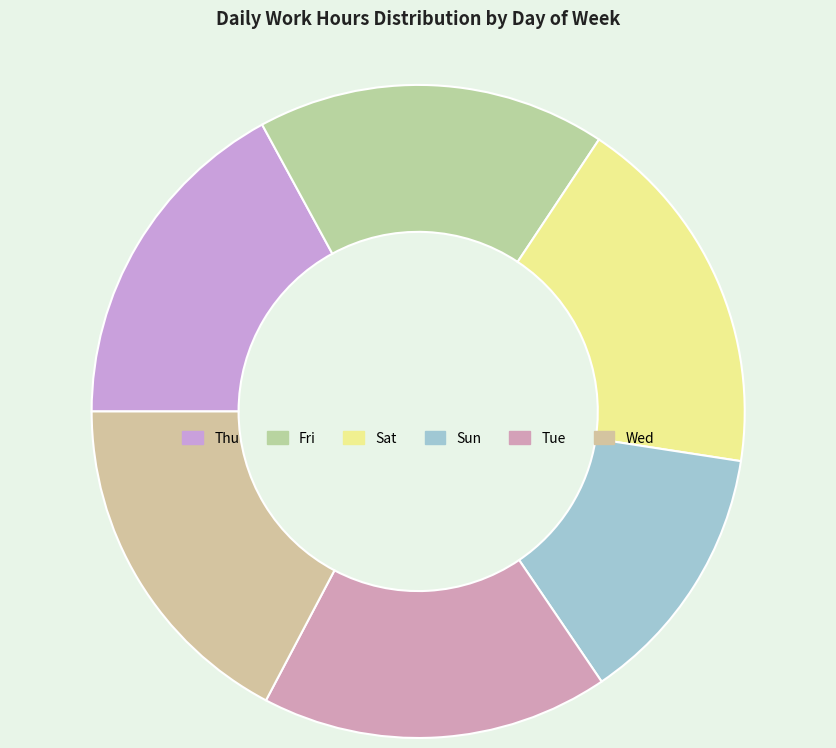

What percentage is the Wed slice, to the nearest percent?

17%